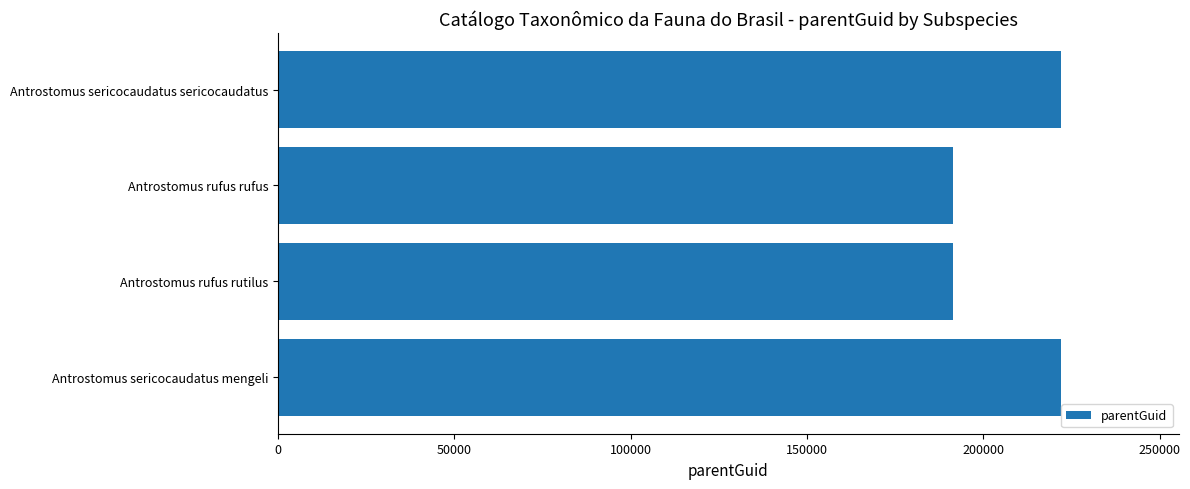

What is the minimum value shown in the chart?

191341